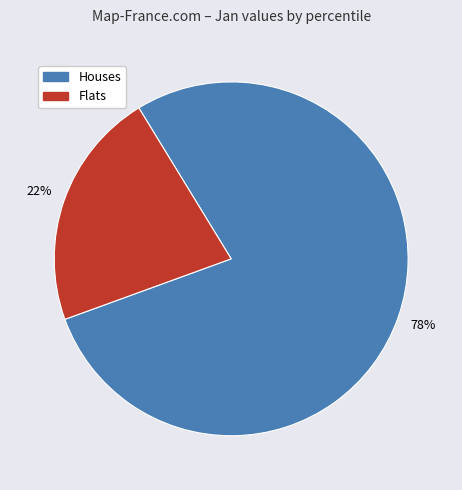

Is there a majority slice in this chart?

Yes